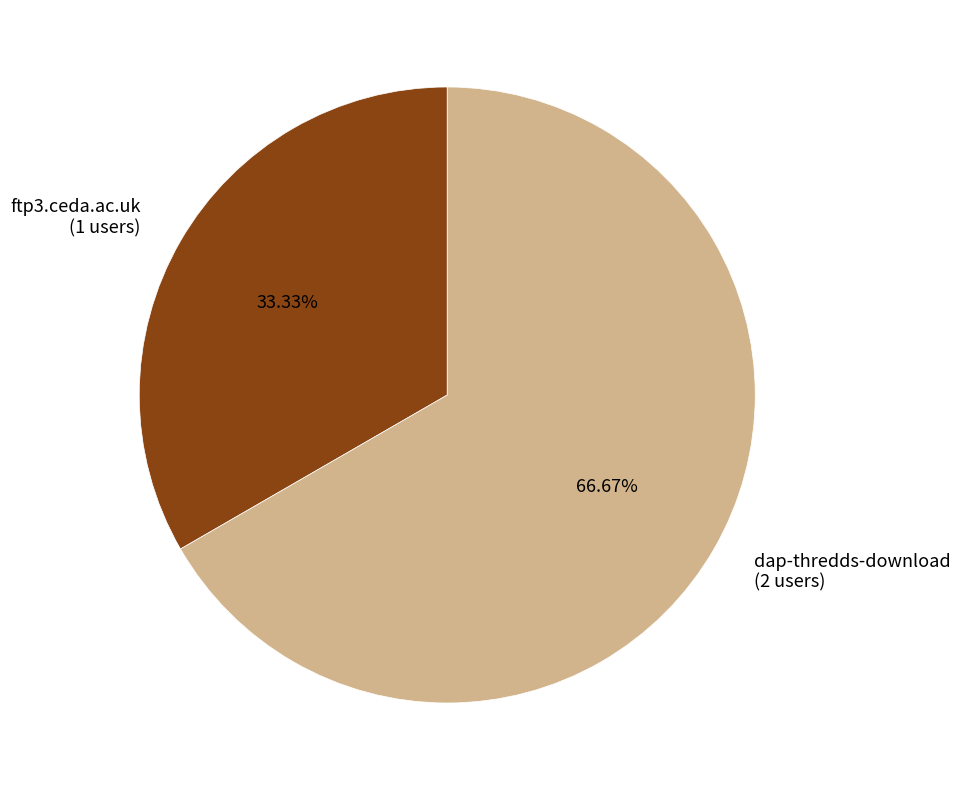

Rank the categories by value from lowest to highest.

ftp3.ceda.ac.uk, dap-thredds-download